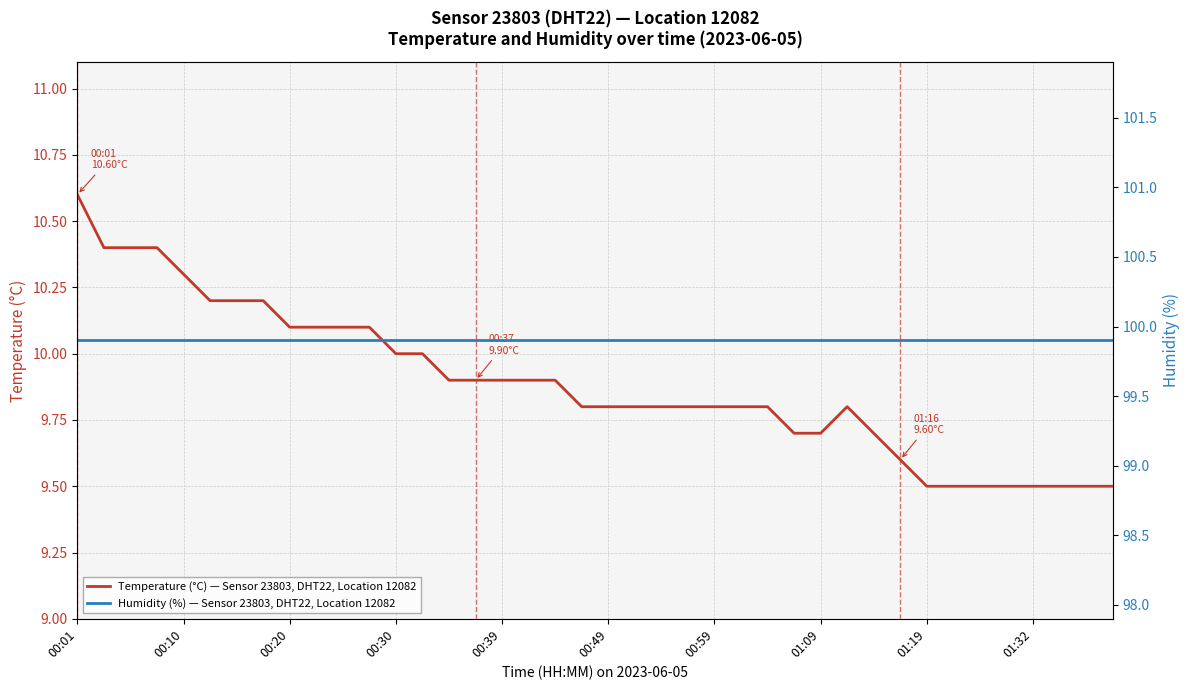

Is it true that Temperature (°C) — Sensor 23803, DHT22, Location 12082 equals 2.5 at 00:01?

False